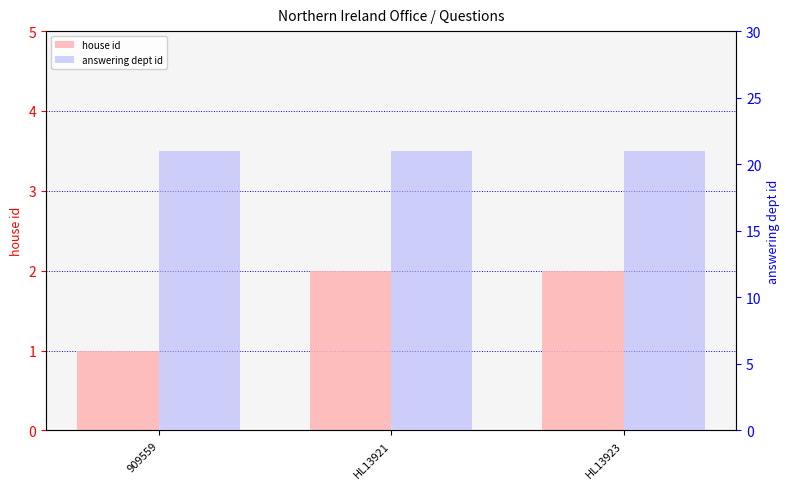

What is the value of the answering dept id bar at the 3rd from the left?

21